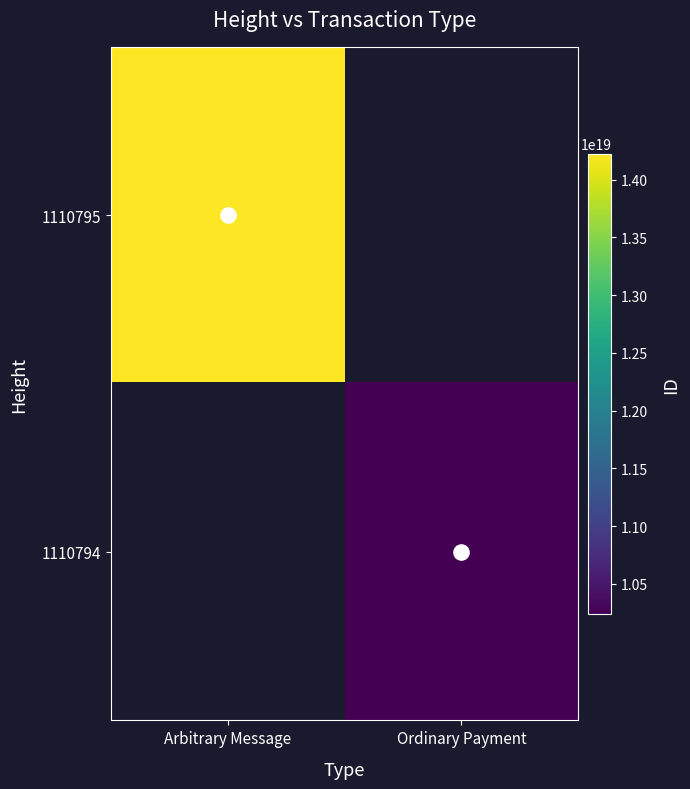

The 1110794 series shows 2933689329764070912.0 at Ordinary Payment. True or false?

False